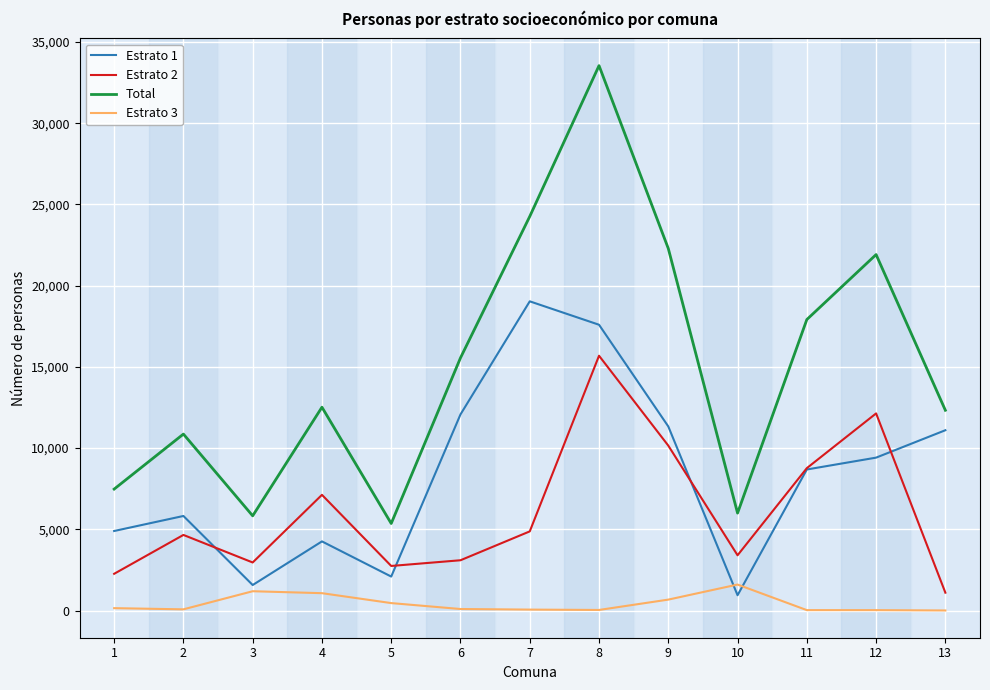

At which category is the sum across all series the highest?

8